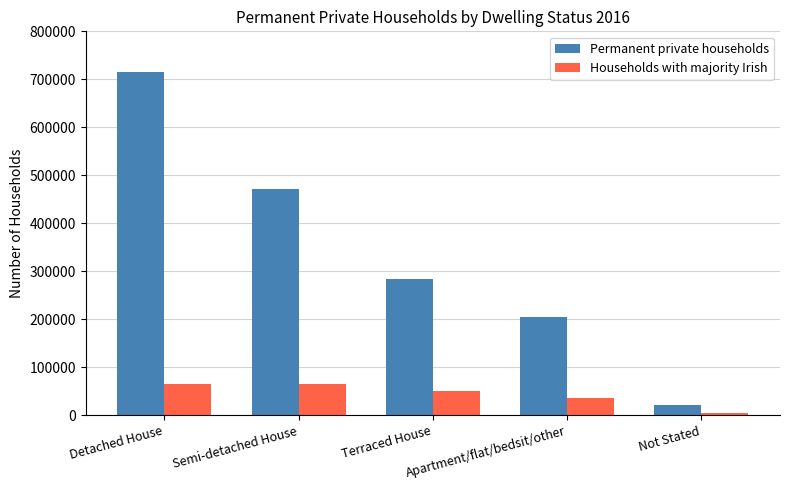

What are all the series names shown in the legend?

Permanent private households, Households with majority Irish